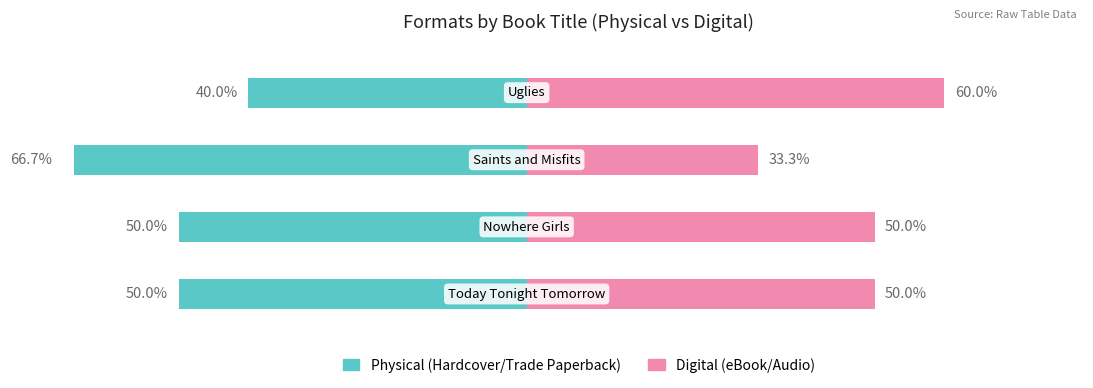

Count the Digital (eBook/Audio) values in the range 50 to 60.

3